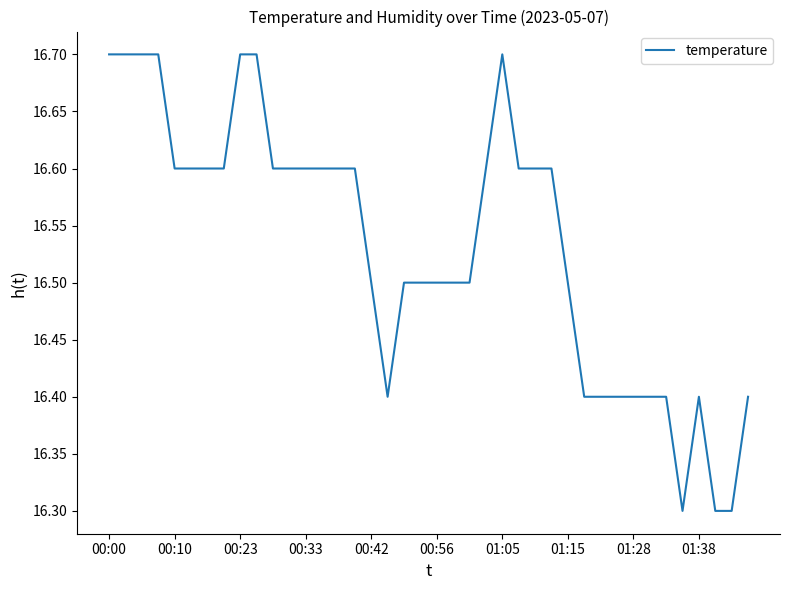

What is the difference between the maximum and minimum values?

0.4